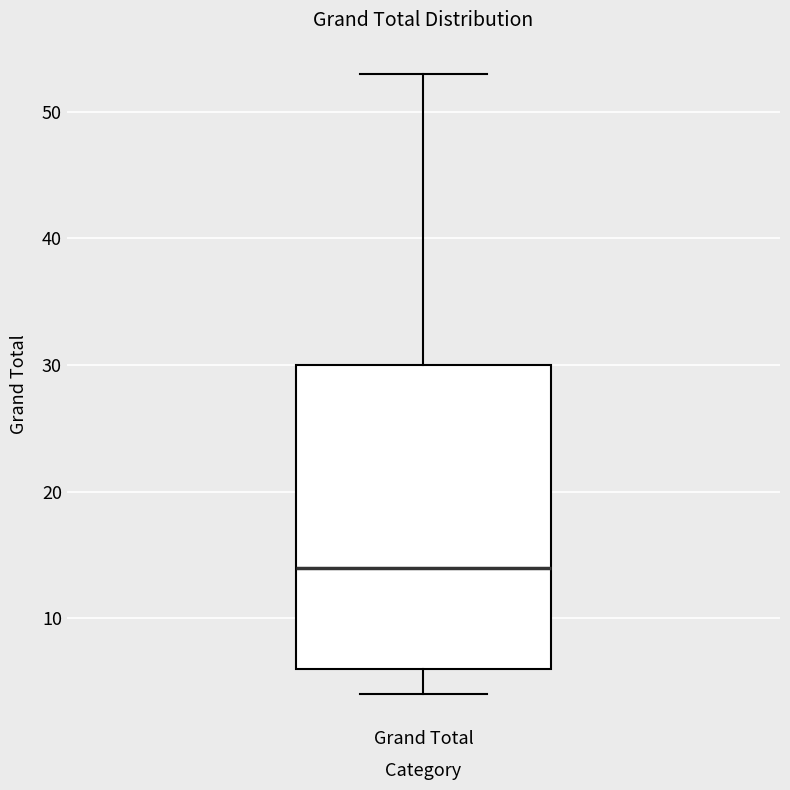

Read this box plot against the y-axis: the position of the median line, the range covered by the box, and the ends of both whiskers. The values are not printed on the chart, so give them approximately, as read against the axis.

median 14, box 6 to 30, whiskers 4 to 53